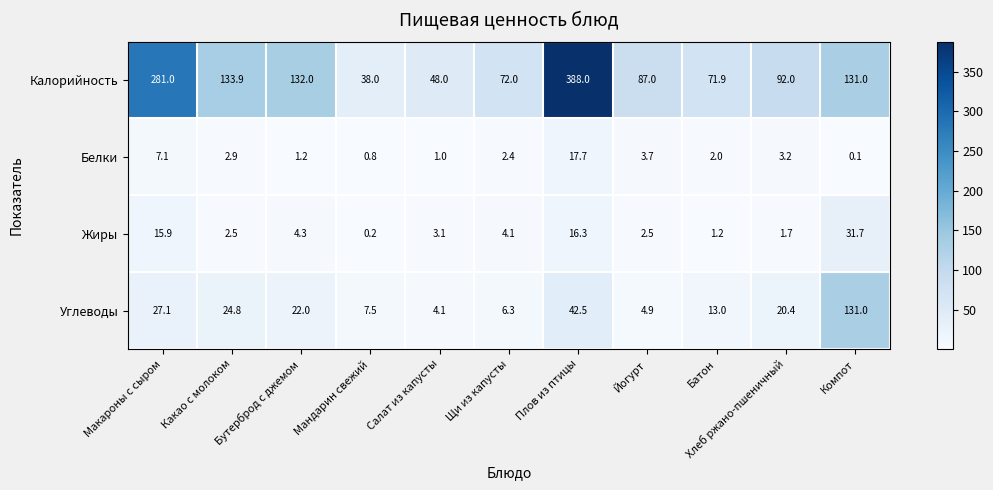

Which category has the lowest value across all series?

Компот